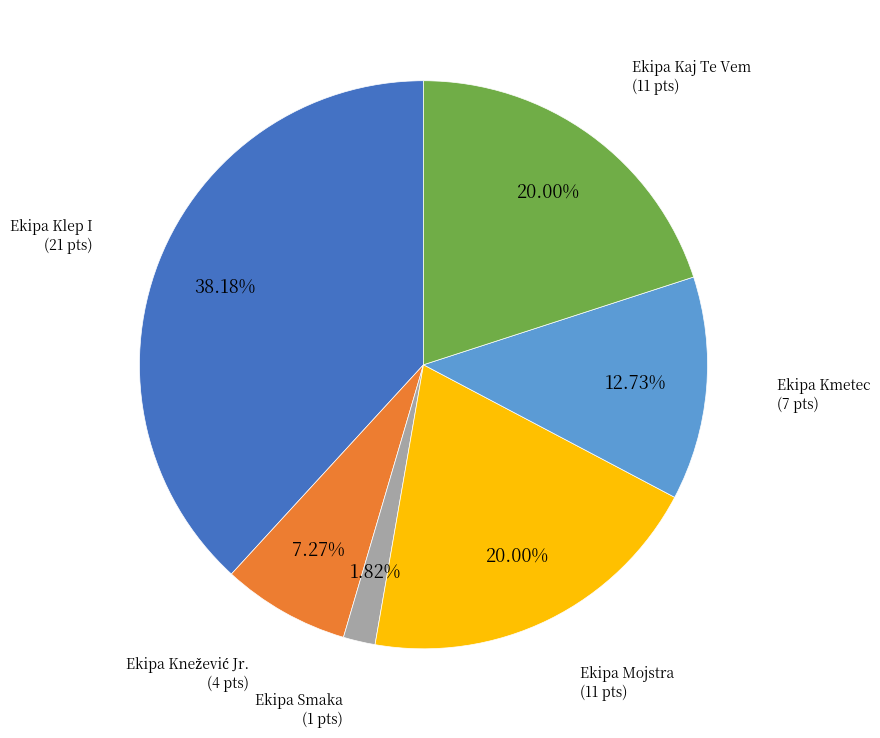

Is there a majority slice in this chart?

No